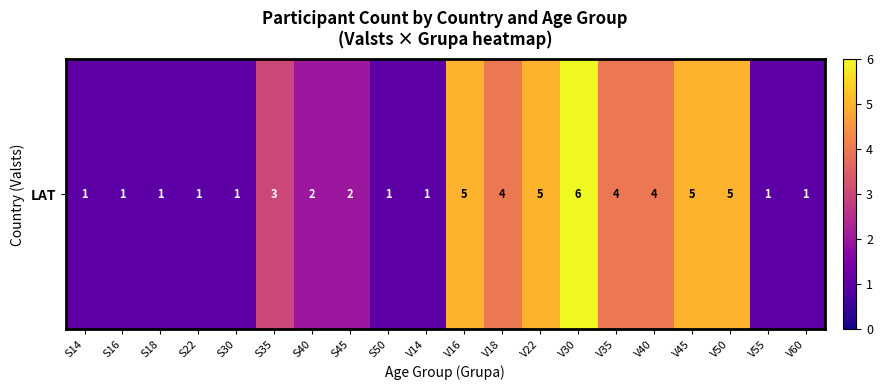

Reading left to right, extract all data points from this chart.

1	1	1	1	1	3	2	2	1	1	5	4	5	6	4	4	5	5	1	1